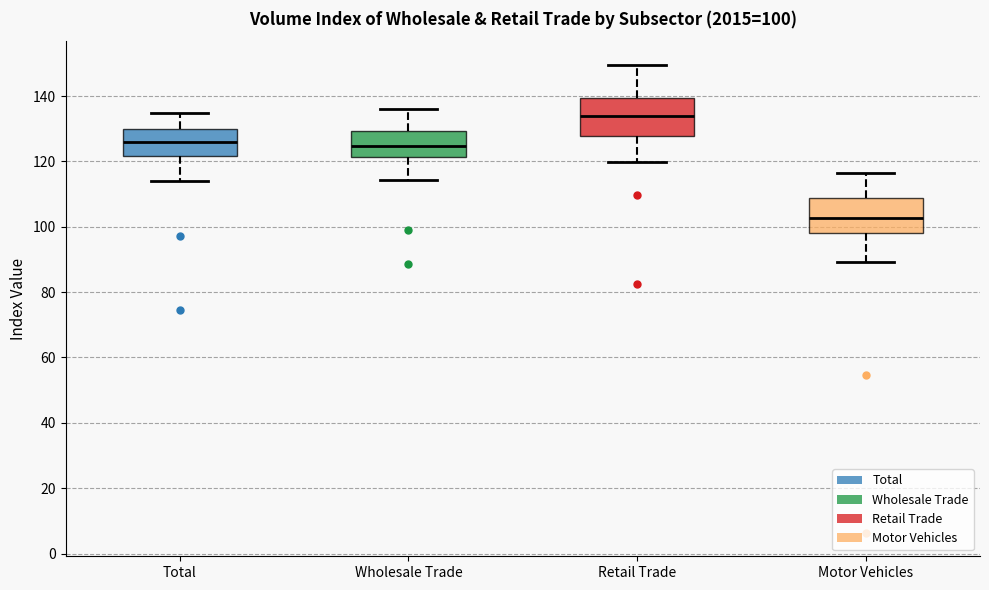

Which box's median line is the lowest?

Motor Vehicles